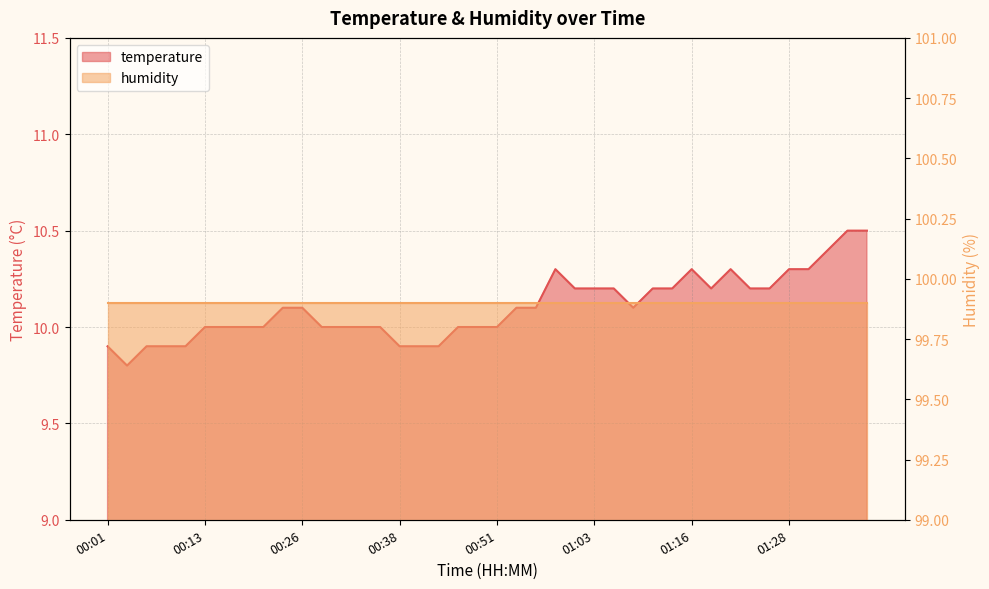

What is the label of the 6th point from the left?

00:13